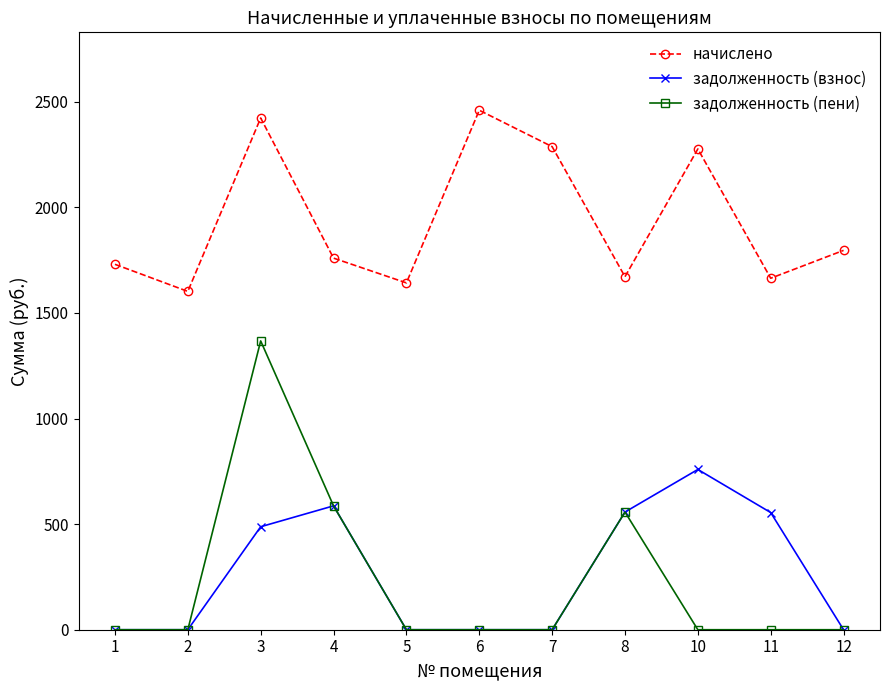

Between 7 and 10, which series saw the biggest shift?

задолженность (взнос)